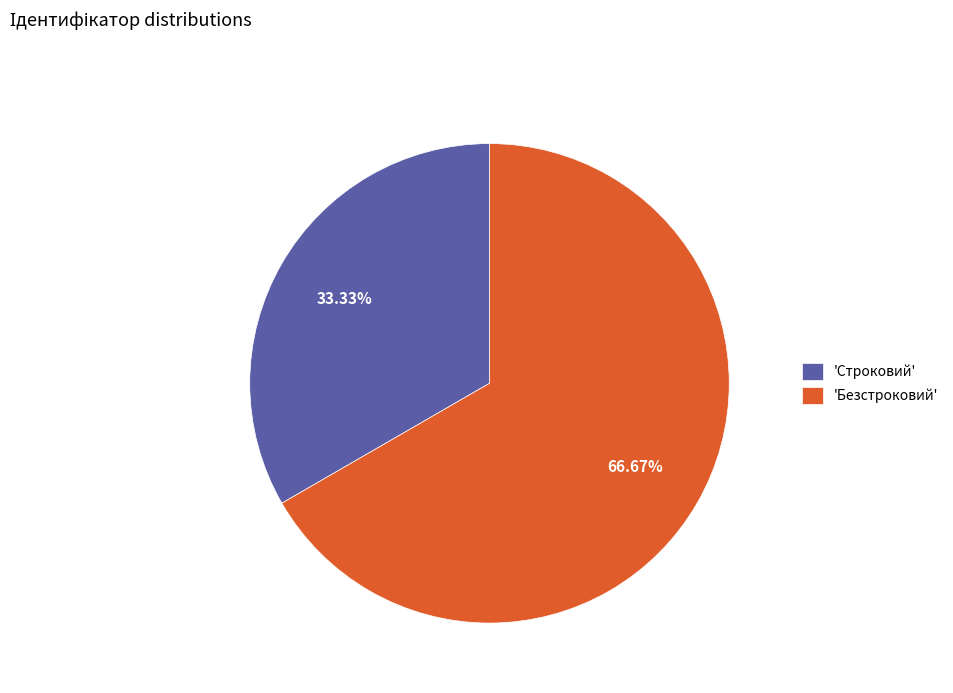

Is the sum of 'Безстроковий' and 'Строковий' greater than half?

Yes